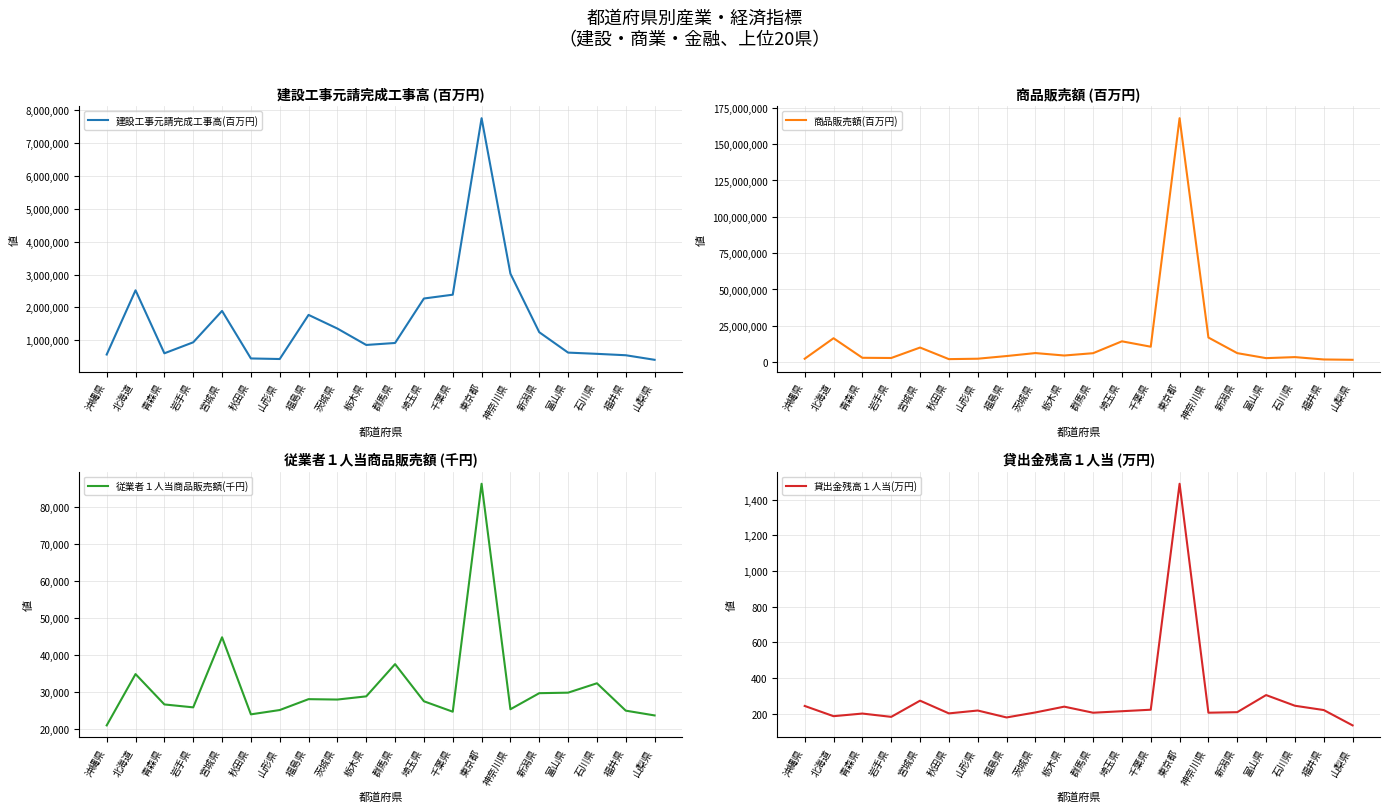

Reading left to right, transcribe all the data shown in this chart.

建設工事元請完成工事高(百万円): 569774.0	2520791.0	606779.0	941070.0	1894346.0	450273.0	433259.0	1773614.0	1358463.0	860293.0	920406.0	2271497.0	2387234.0	7749663.0	3025907.0	1247340.0	628027.0	590393.0	547877.0	409259.0
商品販売額(百万円): 2348786.0	16455227.0	2994264.0	2855776.0	10044140.0	2075476.0	2359956.0	4198631.0	6248788.0	4565416.0	6155549.0	14333482.0	10625836.0	167859560.0	16933777.0	6198269.0	2758369.0	3469437.0	1843056.0	1612008.0
従業者１人当商品販売額(千円): 21036.0	34881.0	26689.0	25901.0	44823.0	24014.0	25178.0	28115.0	28010.0	28871.0	37574.0	27544.0	24726.0	86266.0	25388.0	29730.0	29869.0	32404.0	25012.0	23722.0
貸出金残高１人当(万円): 243.1	185.7	200.5	181.9	272.8	201.4	217.5	178.6	206.7	239.2	205.1	213.6	222.0	1490.0	205.2	208.2	304.2	244.3	220.1	134.1